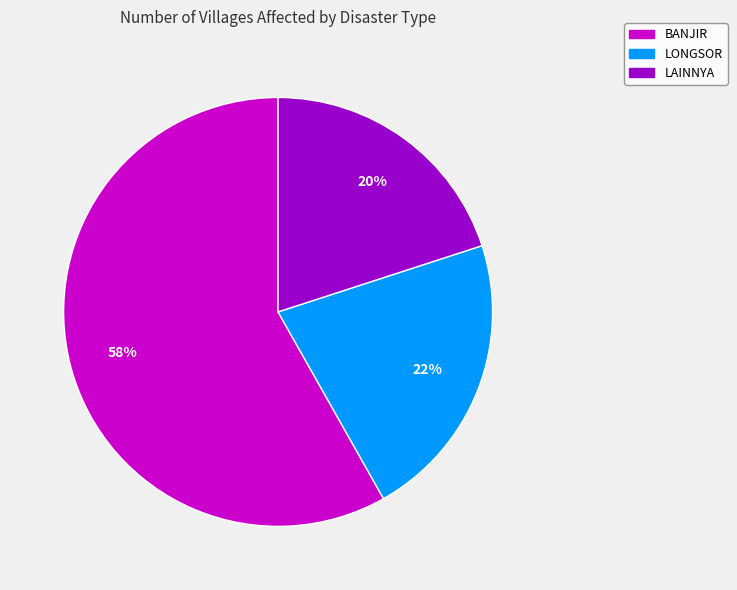

Does any single category account for the majority?

Yes